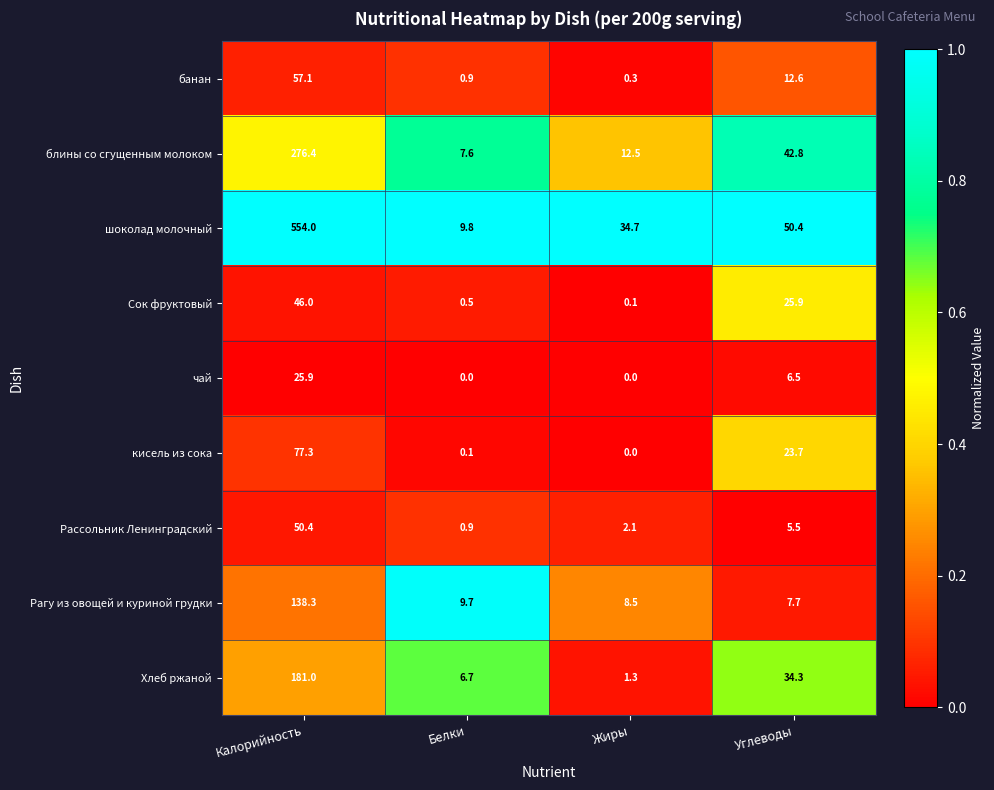

Is it true that банан equals 0.9 at Белки?

True